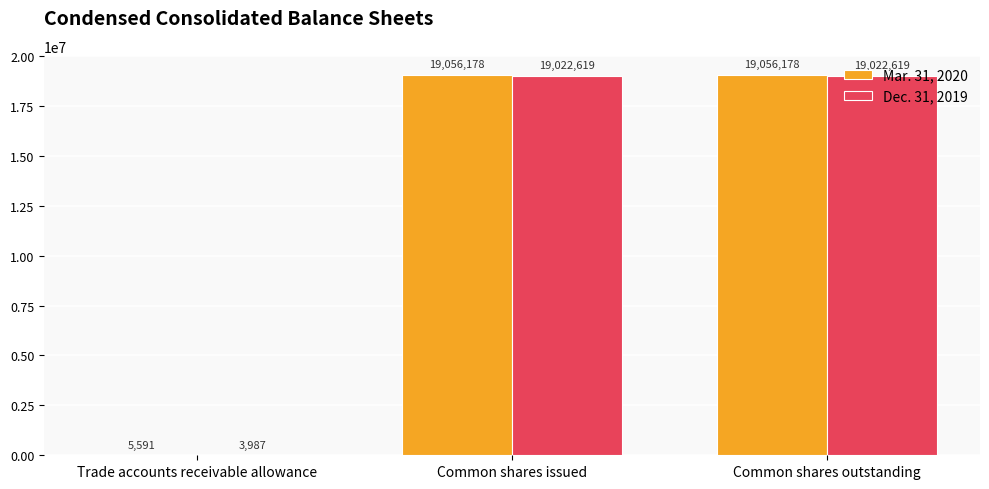

Reading left to right, what are all the values shown in this chart?

Mar. 31, 2020: Trade accounts receivable allowance=5591	Common shares issued=19056178	Common shares outstanding=19056178
Dec. 31, 2019: Trade accounts receivable allowance=3987	Common shares issued=19022619	Common shares outstanding=19022619